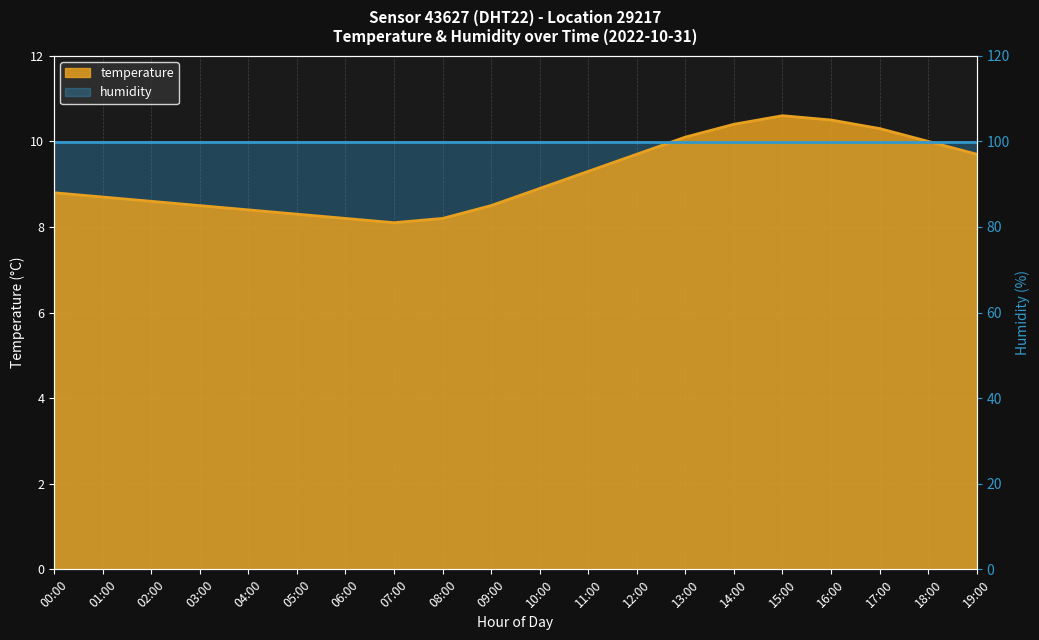

Where is the first local maximum?

15:00